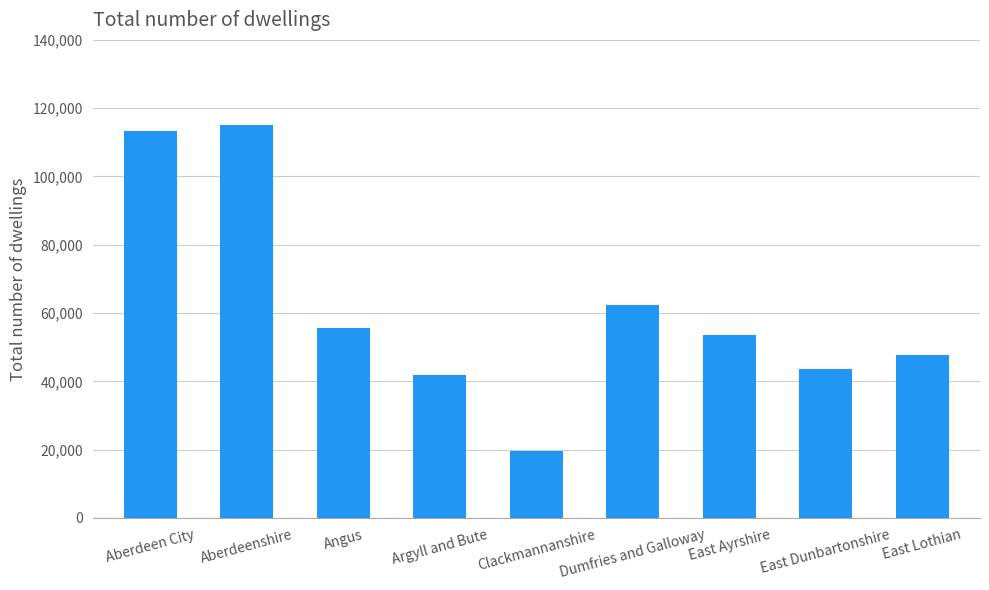

Which has a higher value, Aberdeen City or East Lothian?

Aberdeen City